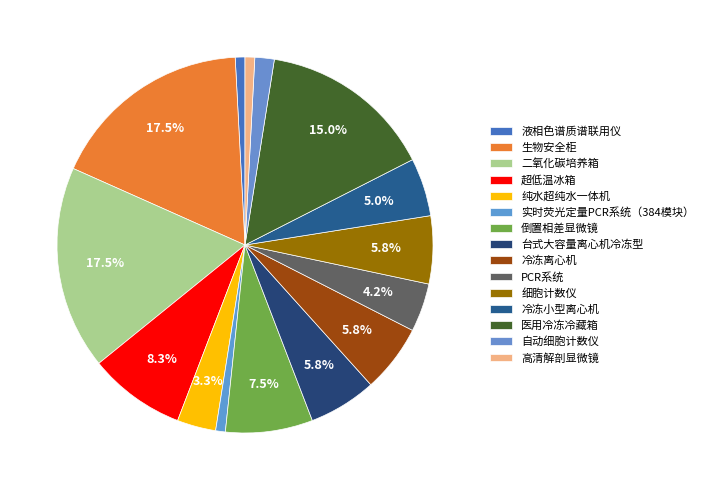

To the nearest percent, what percentage of the pie is 医用冷冻冷藏箱?

15%